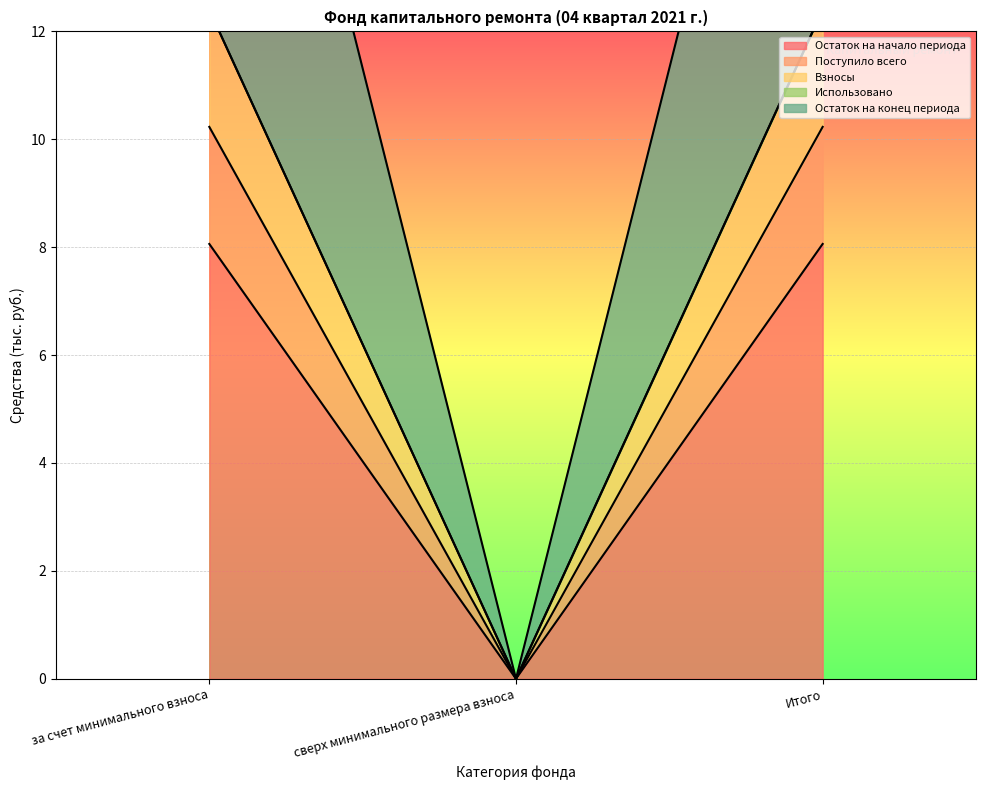

Which series has the largest total across all categories?

Поступило всего